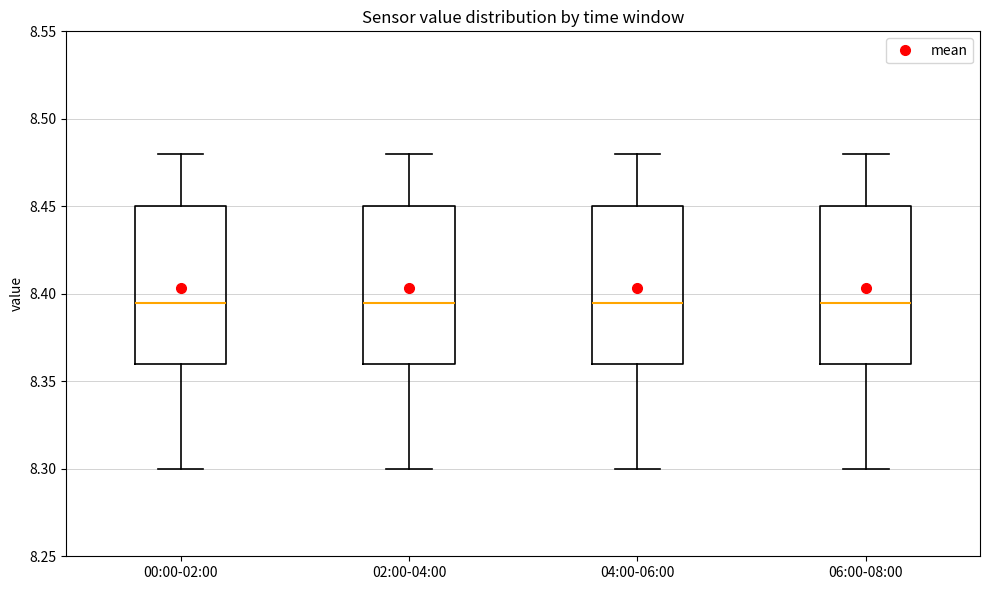

Reading left to right, read every box against the y-axis: the position of its median line, the range the box covers, and the ends of its whiskers. The values are not printed on the chart, so give them approximately, as read against the axis.

00:00-02:00: median 8.395, box 8.360 to 8.450, whiskers 8.300 to 8.480
02:00-04:00: median 8.395, box 8.360 to 8.450, whiskers 8.300 to 8.480
04:00-06:00: median 8.395, box 8.360 to 8.450, whiskers 8.300 to 8.480
06:00-08:00: median 8.395, box 8.360 to 8.450, whiskers 8.300 to 8.480